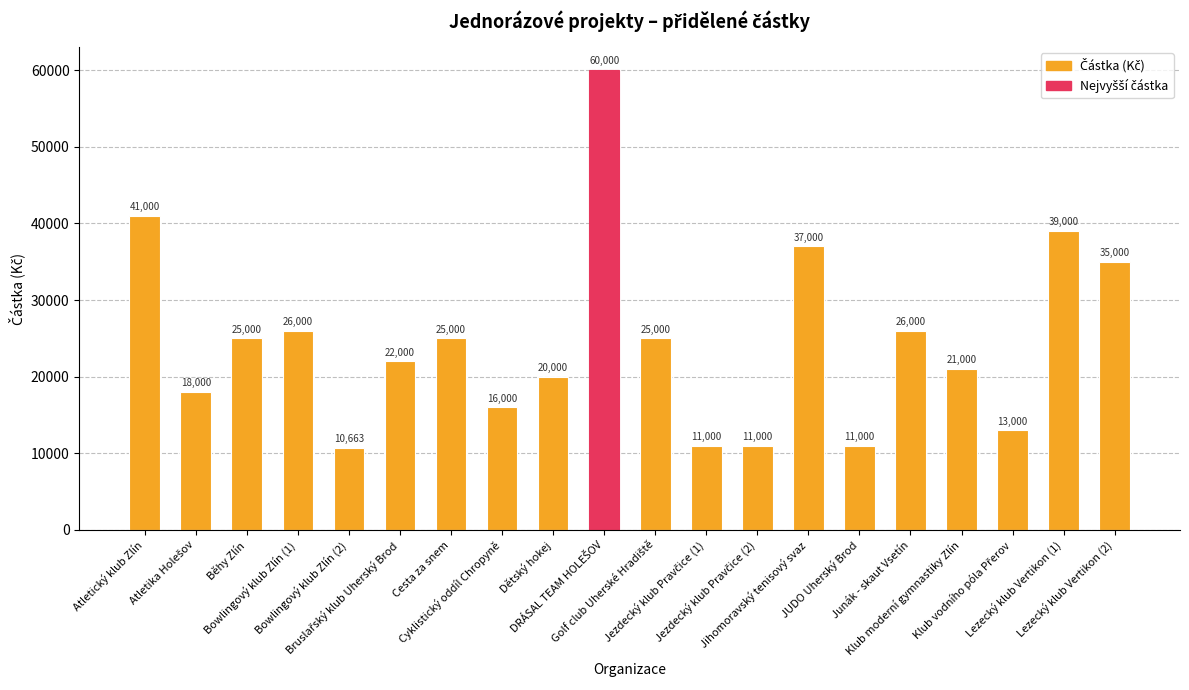

What is the value of the 5th bar from the left?

10663